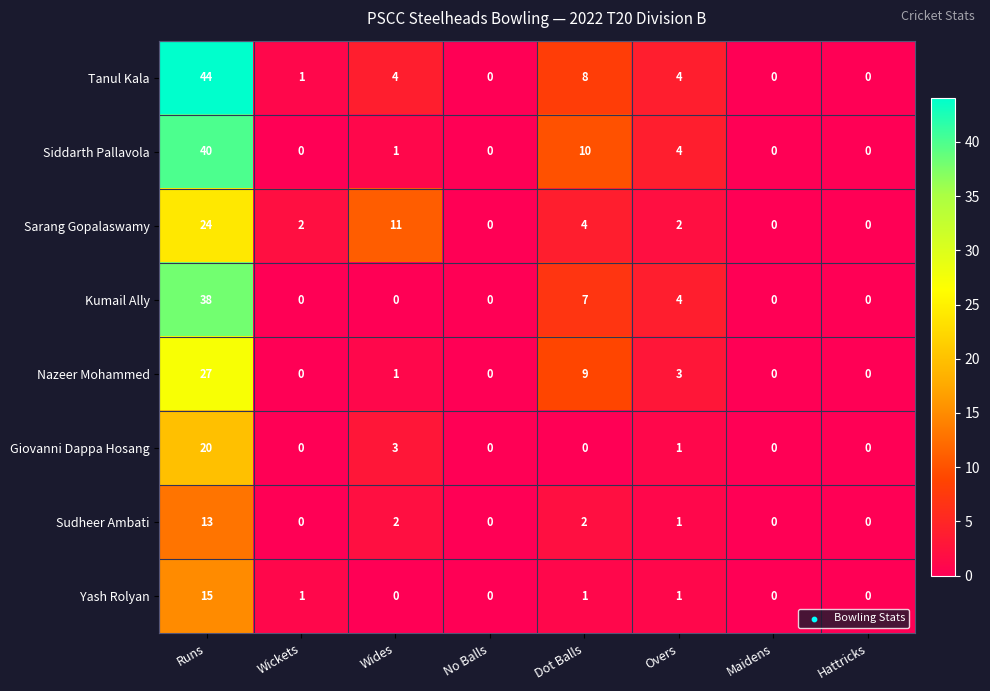

What is the total value across all series at Wickets?

4